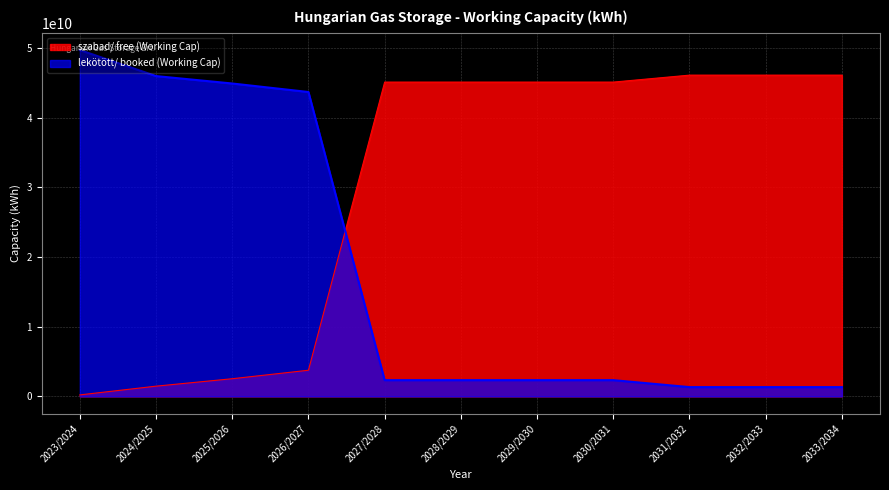

Which series has the largest range (max minus min)?

lekötött/ booked (Working Cap)